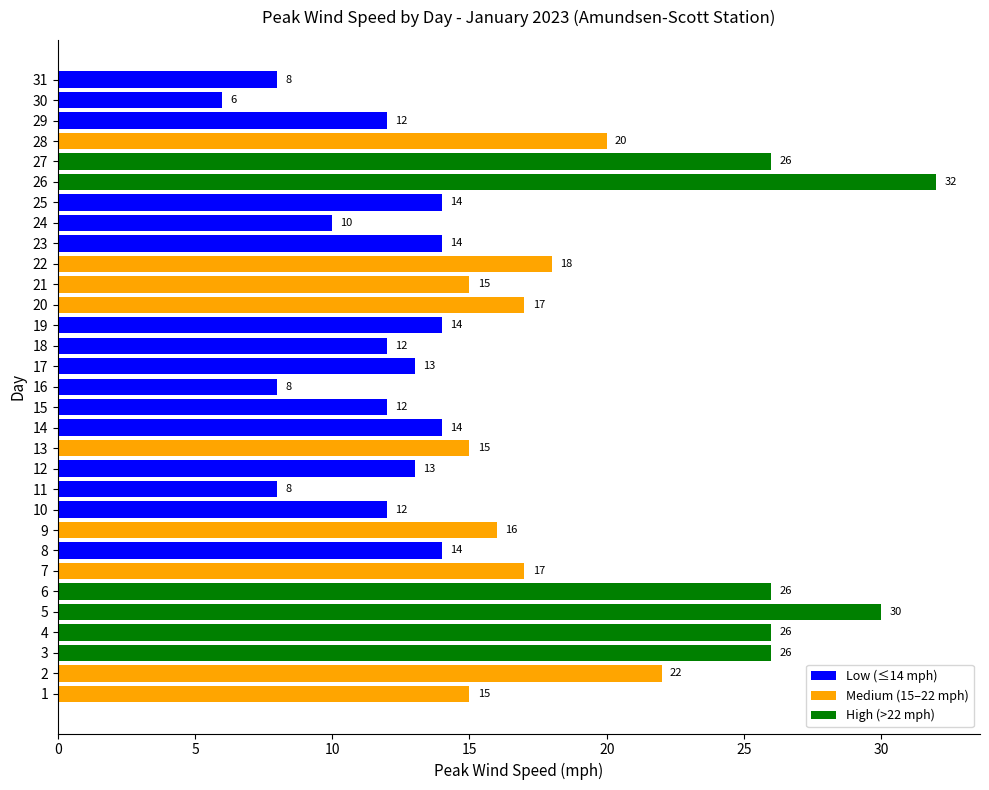

What is the sum of all values?

505